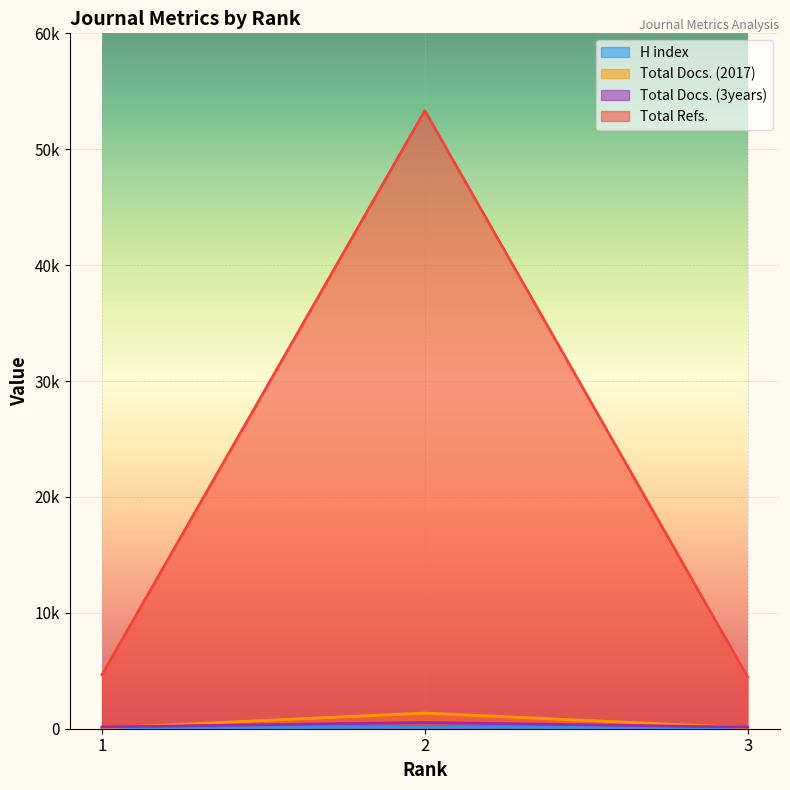

Rank the series at 1 from lowest to highest value.

H index, Total Docs. (2017), Total Docs. (3years), Total Refs.